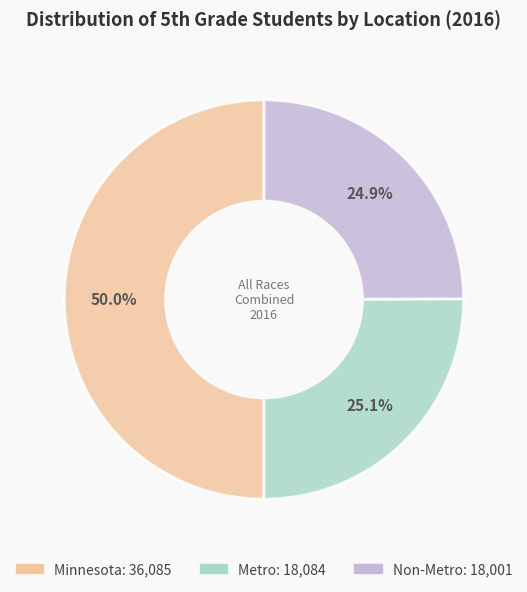

Does Metro account for over 50% of the chart?

No